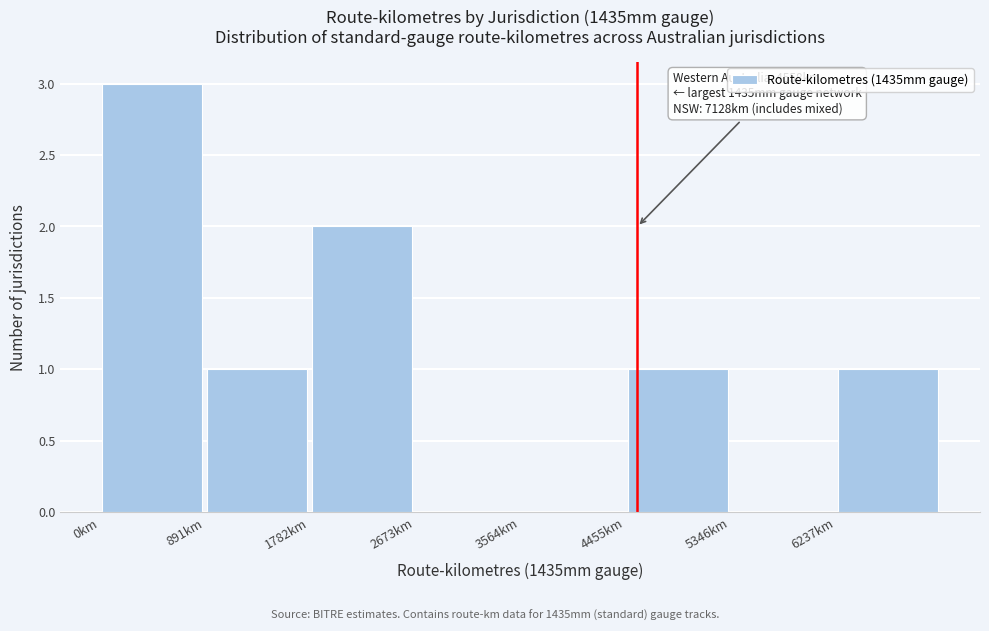

Which range on the x-axis has the tallest bar?

0 to 900